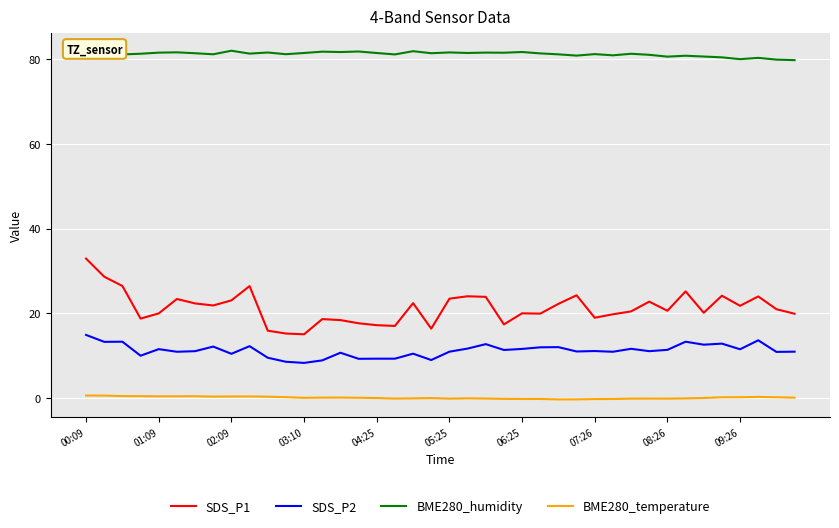

True or false: SDS_P2 and BME280_humidity cross at least once.

False